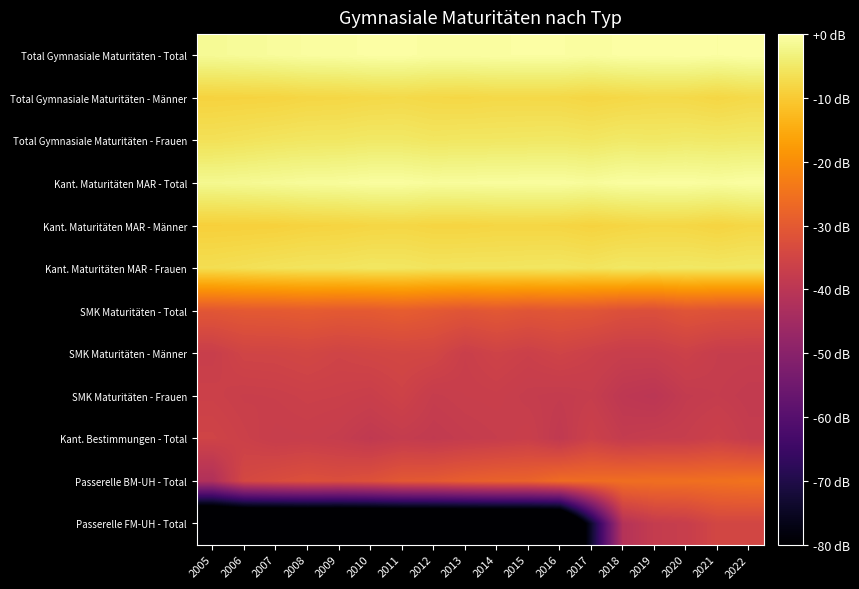

Reading left to right, extract all data points from this chart.

Total Gymnasiale Maturitäten - Total: 2005=-1.4	2006=-1.1	2007=-0.9	2008=-0.6	2009=-0.5	2010=-0.2	2011=-0.1	2012=-0.5	2013=-0.5	2014=-0.3	2015=-0.3	2016=-0.3	2017=-0.6	2018=-0.2	2019=-0.1	2020=-0.0	2021=-0.3	2022=0.0
Total Gymnasiale Maturitäten - Männer: 2005=-8.6	2006=-8.5	2007=-8.4	2008=-8.0	2009=-7.9	2010=-7.7	2011=-7.5	2012=-7.8	2013=-7.9	2014=-7.7	2015=-7.7	2016=-7.7	2017=-8.1	2018=-7.8	2019=-7.5	2020=-7.6	2021=-8.0	2022=-7.5
Total Gymnasiale Maturitäten - Frauen: 2005=-6.3	2006=-5.9	2007=-5.6	2008=-5.3	2009=-5.3	2010=-5.0	2011=-5.0	2012=-5.4	2013=-5.2	2014=-5.2	2015=-5.1	2016=-5.0	2017=-5.3	2018=-4.8	2019=-5.0	2020=-4.8	2021=-4.9	2022=-4.7
Kant. Maturitäten MAR - Total: 2005=-1.8	2006=-1.6	2007=-1.3	2008=-1.0	2009=-0.9	2010=-0.6	2011=-0.6	2012=-0.9	2013=-0.8	2014=-0.7	2015=-0.7	2016=-0.6	2017=-1.0	2018=-0.5	2019=-0.5	2020=-0.4	2021=-0.7	2022=-0.3
Kant. Maturitäten MAR - Männer: 2005=-9.1	2006=-9.1	2007=-9.0	2008=-8.6	2009=-8.4	2010=-8.1	2011=-8.0	2012=-8.3	2013=-8.4	2014=-8.1	2015=-8.1	2016=-8.2	2017=-8.6	2018=-8.2	2019=-7.9	2020=-8.0	2021=-8.5	2022=-7.9
Kant. Maturitäten MAR - Frauen: 2005=-6.8	2006=-6.4	2007=-6.0	2008=-5.7	2009=-5.6	2010=-5.3	2011=-5.4	2012=-5.7	2013=-5.6	2014=-5.6	2015=-5.5	2016=-5.3	2017=-5.7	2018=-5.1	2019=-5.3	2020=-5.1	2021=-5.3	2022=-5.0
SMK Maturitäten - Total: 2005=-30.7	2006=-30.1	2007=-30.0	2008=-29.5	2009=-30.0	2010=-29.9	2011=-29.2	2012=-30.1	2013=-31.0	2014=-30.3	2015=-31.1	2016=-30.7	2017=-31.0	2018=-32.2	2019=-32.4	2020=-31.2	2021=-31.6	2022=-32.0
SMK Maturitäten - Männer: 2005=-37.1	2006=-35.3	2007=-35.2	2008=-34.8	2009=-35.5	2010=-35.0	2011=-34.7	2012=-34.8	2013=-36.8	2014=-35.7	2015=-36.5	2016=-35.5	2017=-36.5	2018=-37.3	2019=-37.2	2020=-36.2	2021=-37.5	2022=-37.6
SMK Maturitäten - Frauen: 2005=-36.3	2006=-37.0	2007=-36.8	2008=-36.4	2009=-36.6	2010=-37.0	2011=-35.9	2012=-37.7	2013=-37.2	2014=-37.0	2015=-37.7	2016=-38.1	2017=-37.6	2018=-39.3	2019=-39.9	2020=-38.2	2021=-37.8	2022=-38.4
Kant. Bestimmungen - Total: 2005=-35.5	2006=-36.4	2007=-37.4	2008=-37.2	2009=-37.7	2010=-38.8	2011=-37.9	2012=-38.5	2013=-37.9	2014=-37.5	2015=-36.9	2016=-38.8	2017=-36.3	2018=-38.1	2019=-37.6	2020=-37.5	2021=-36.4	2022=-37.9
Passerelle BM-UH - Total: 2005=-42.2	2006=-34.3	2007=-33.1	2008=-32.2	2009=-32.7	2010=-31.9	2011=-30.3	2012=-30.0	2013=-28.8	2014=-28.1	2015=-27.9	2016=-26.1	2017=-26.0	2018=-25.7	2019=-25.5	2020=-25.5	2021=-25.2	2022=-24.7
Passerelle FM-UH - Total: 2005=-105.7	2006=-105.7	2007=-105.7	2008=-105.7	2009=-105.7	2010=-105.7	2011=-105.7	2012=-105.7	2013=-105.7	2014=-105.7	2015=-105.7	2016=-105.7	2017=-73.6	2018=-41.4	2019=-38.0	2020=-37.3	2021=-34.8	2022=-34.9